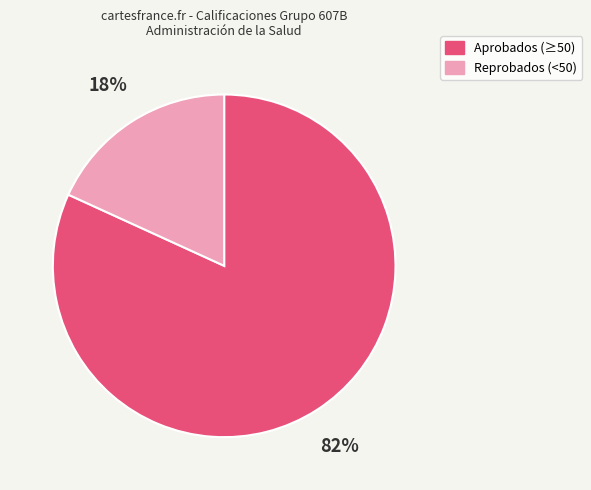

To the nearest percent, what is the average slice percentage?

50%